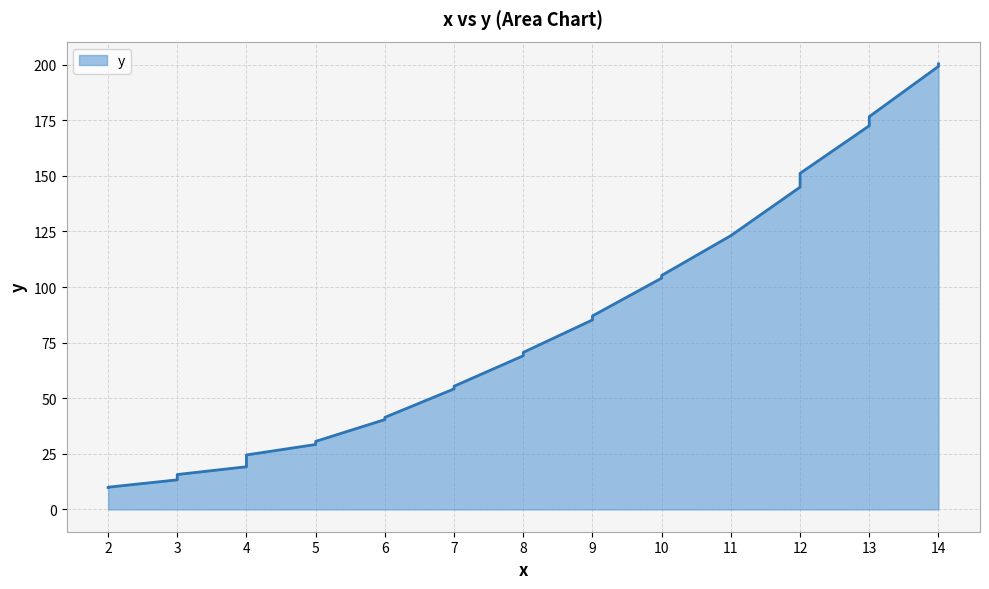

Reading right to left, transcribe all the data shown in this chart.

200.3	199.2	176.6	172.5	151.1	144.9	123.1	105.2	104.2	104.0	87.0	85.2	70.6	69.1	69.1	55.4	54.5	54.2	41.4	40.4	30.6	29.2	24.5	22.5	19.2	15.7	15.5	13.3	10.0	9.9